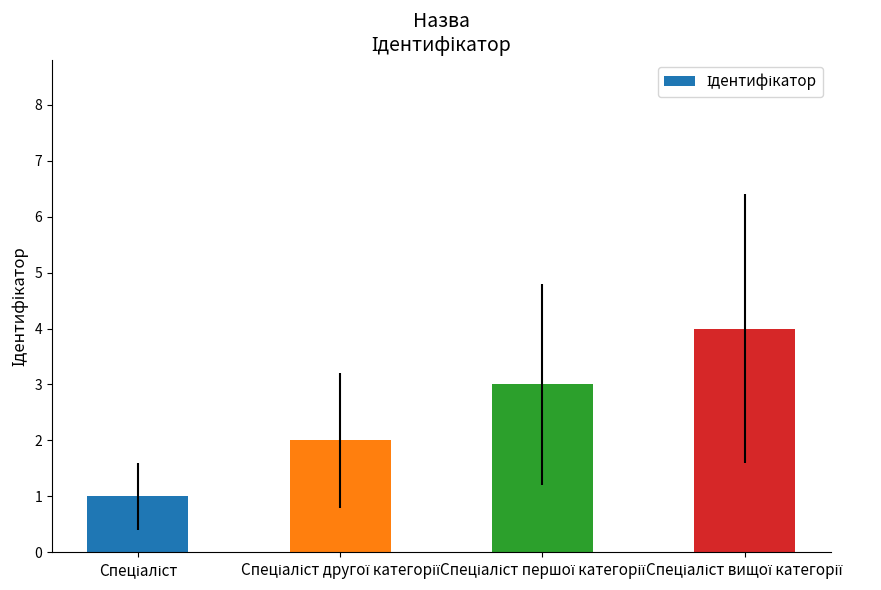

What is the maximum value shown in the chart?

4